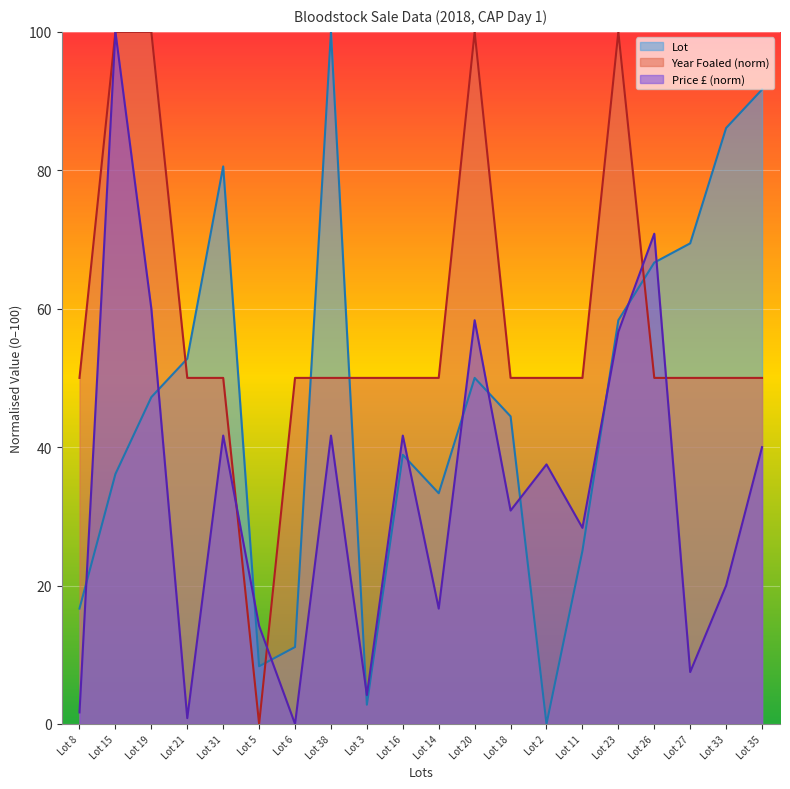

True or false: Price has a value of 7.5 at Lot 27.

True